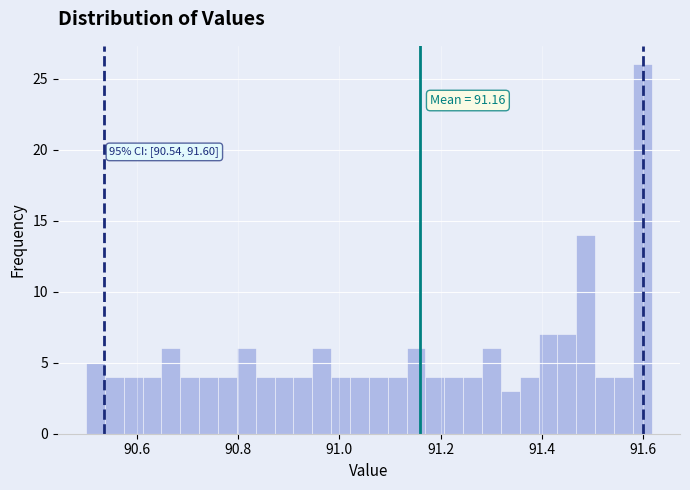

Around what value on the x-axis is the tallest bar? Give the approximate position of its centre, as read against the axis.

91.60